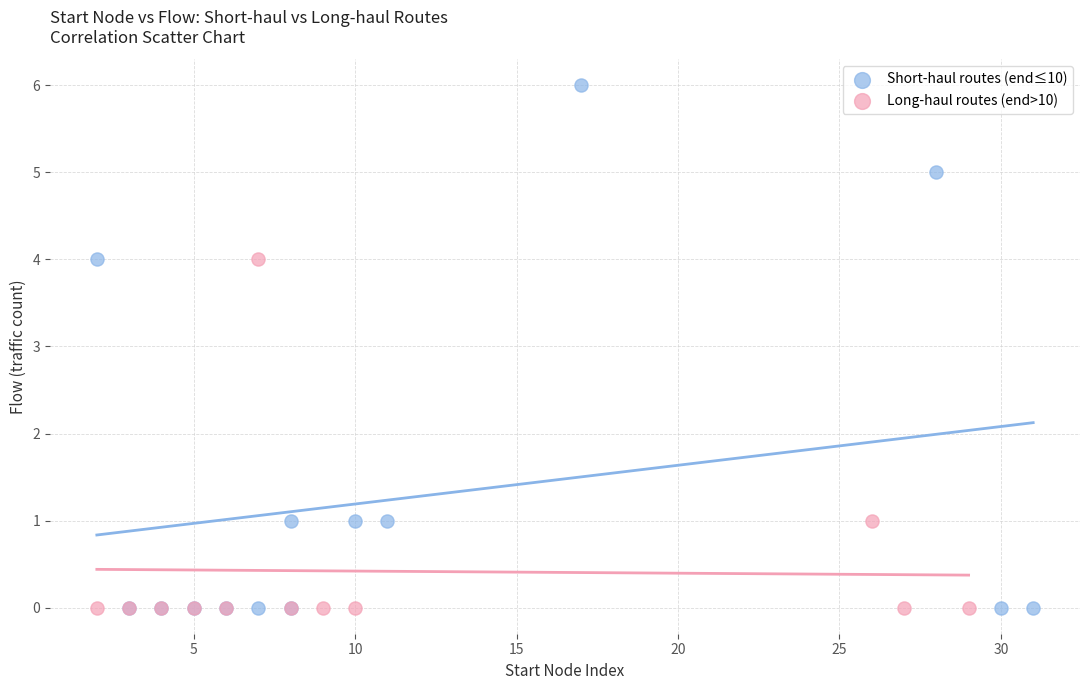

Which series has the widest spread of Y values?

Short-haul routes (end≤10)